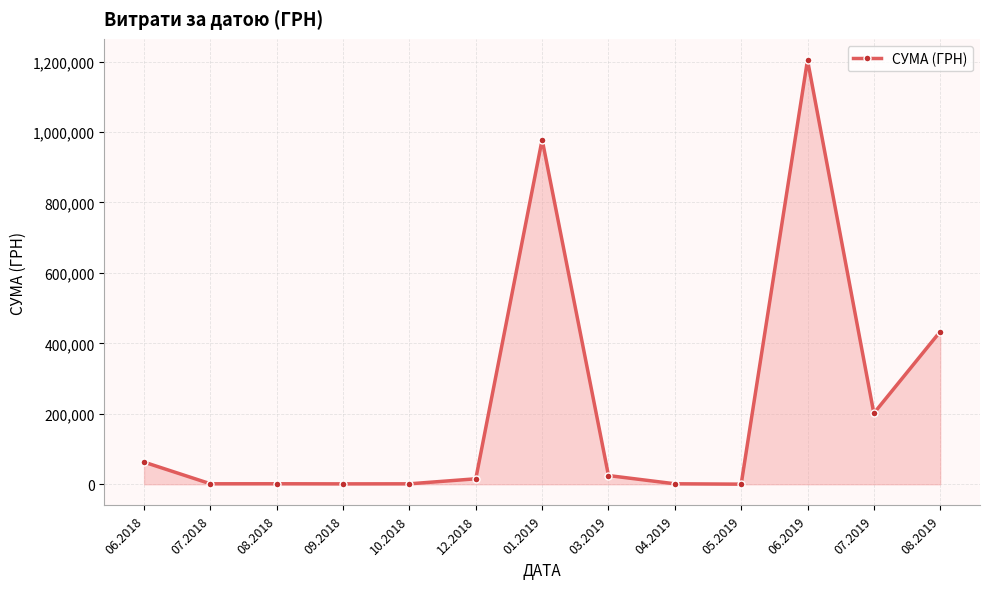

How many categories are shown in the chart?

13